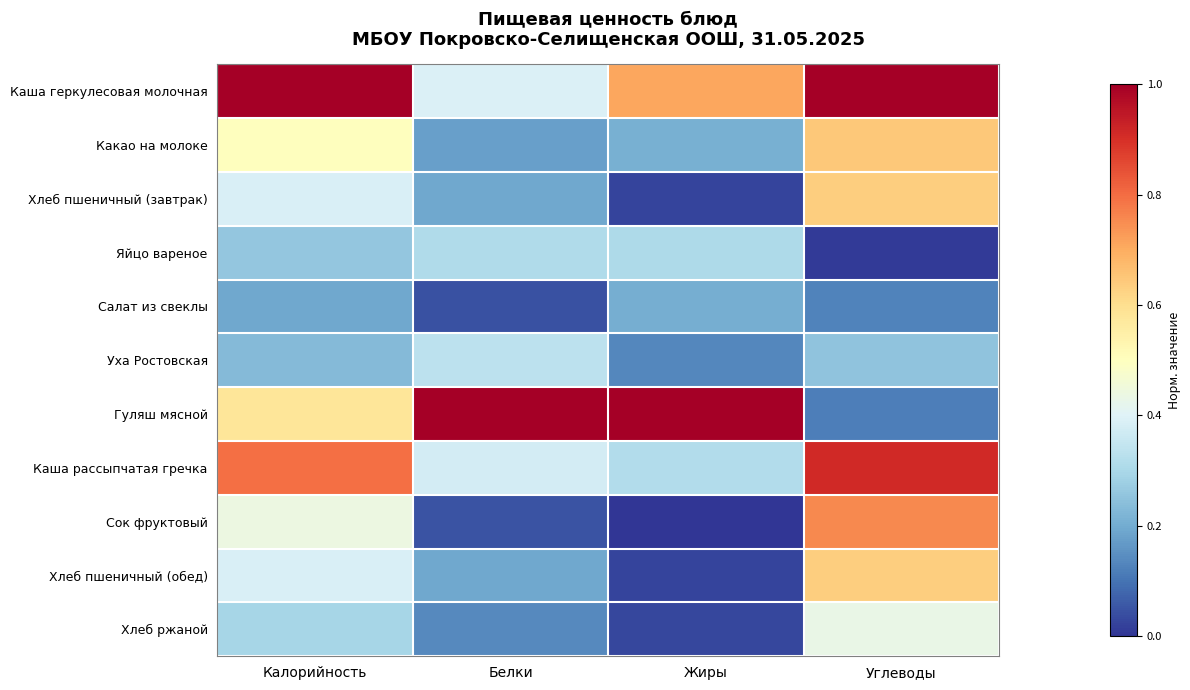

What is the greatest value displayed?

1.0